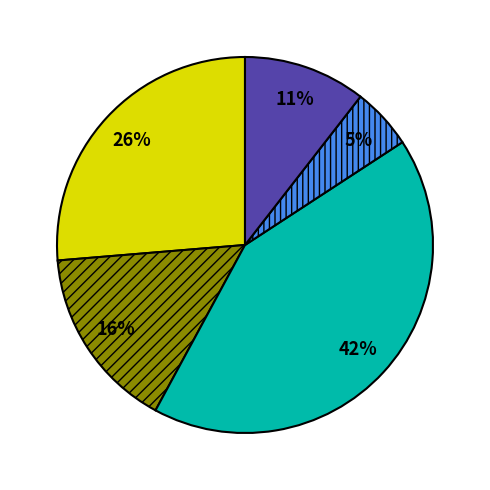

To the nearest percent, what is the difference between the largest and smallest slice percentages?

37%